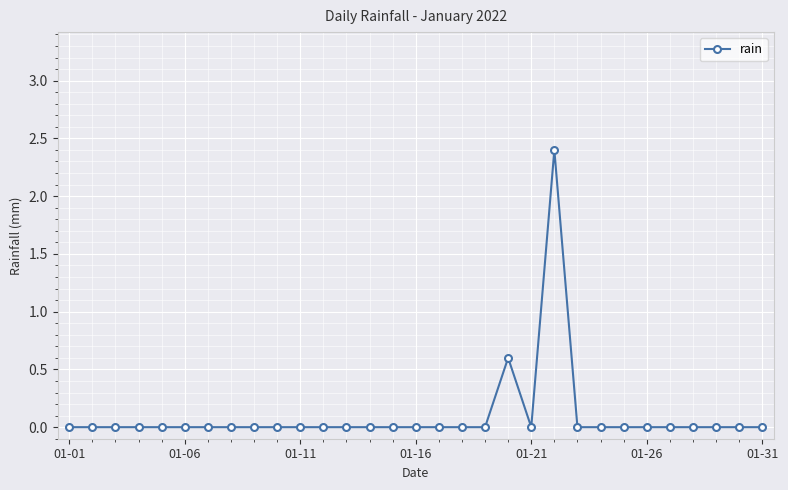

What is the sum of all values?

3.0